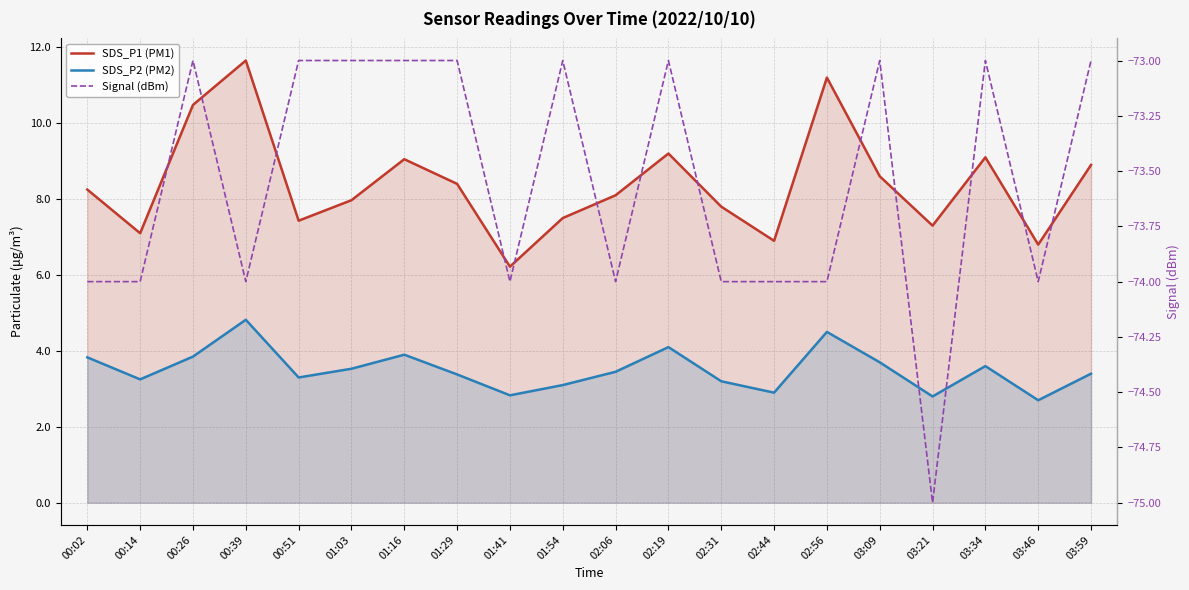

What is the average value of the SDS_P1 (PM1) series?

8.4